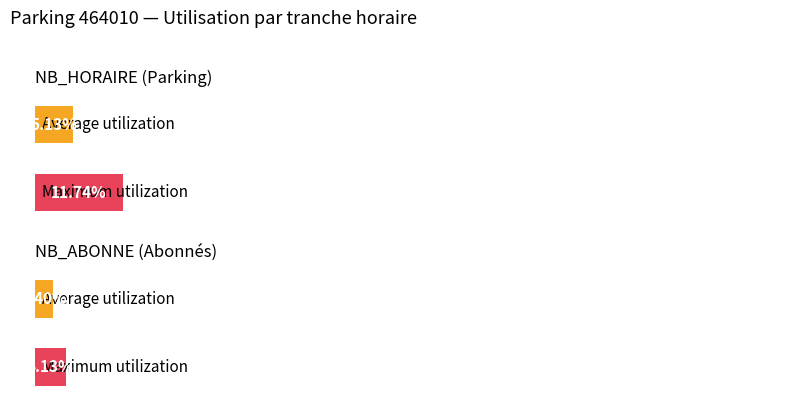

What are all the series names shown in the legend?

NB_HORAIRE, NB_ABONNE